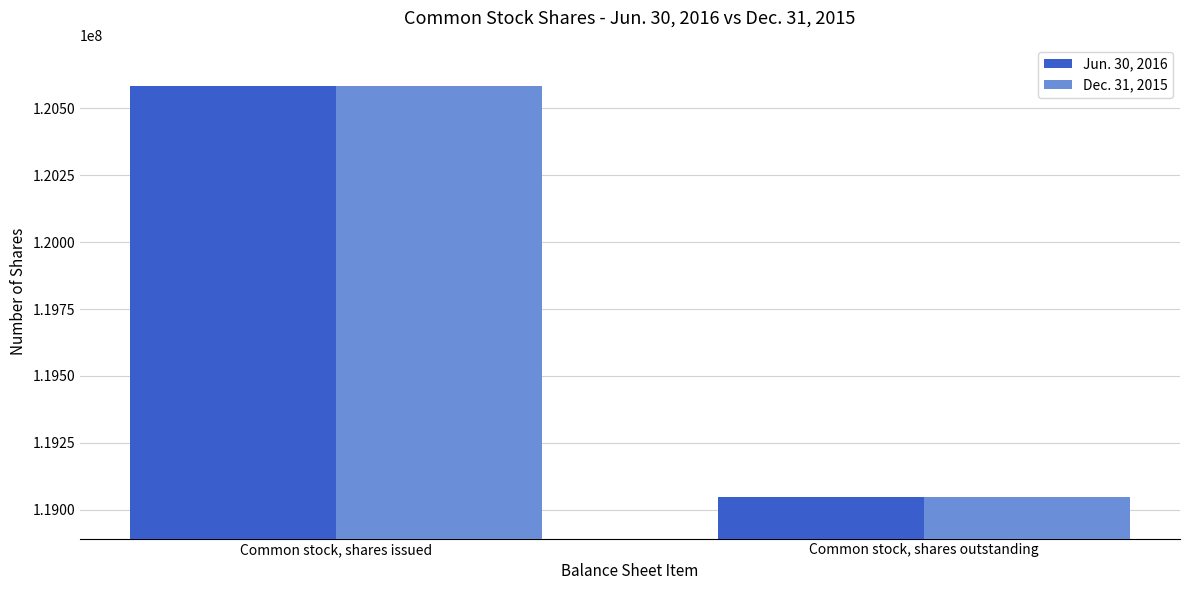

Is it true that Jun. 30, 2016 equals 120583797 at Common stock, shares issued?

True